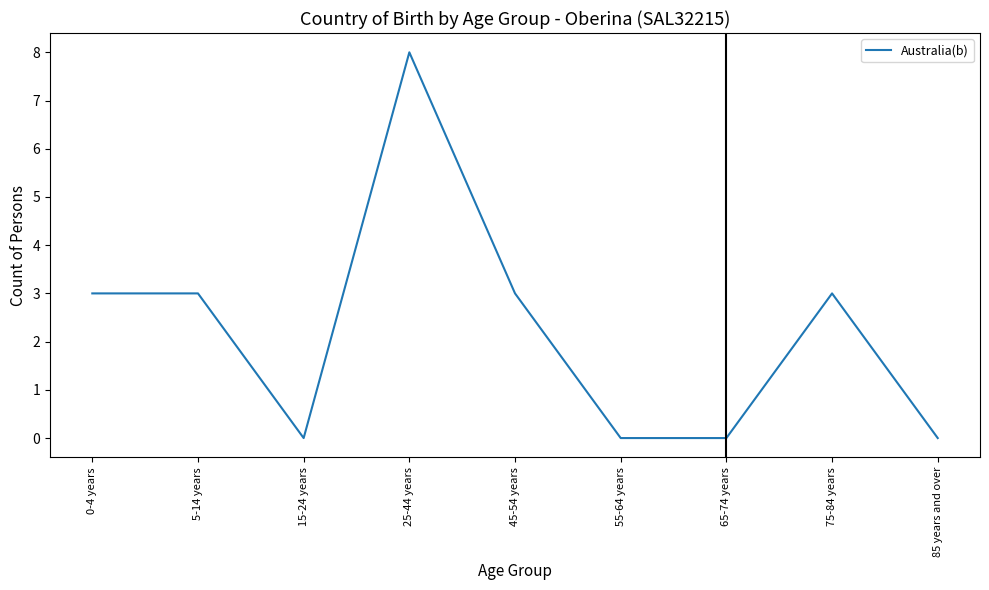

What position from the right is 85 years and over?

1